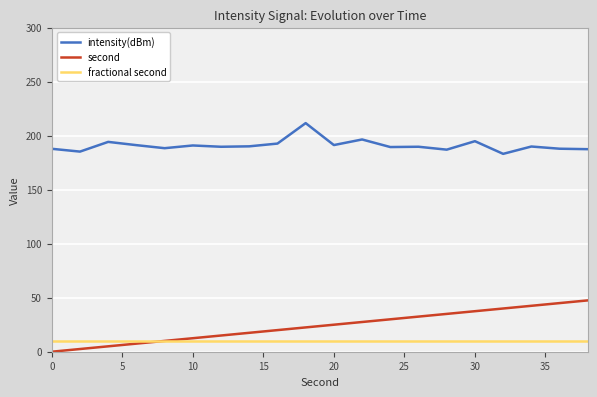

What is the difference between the maximum and minimum values in the second series?

47.5